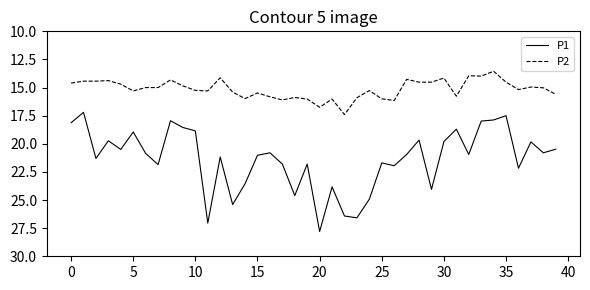

True or false: P1 has more than 1 points higher than both neighbors.

True